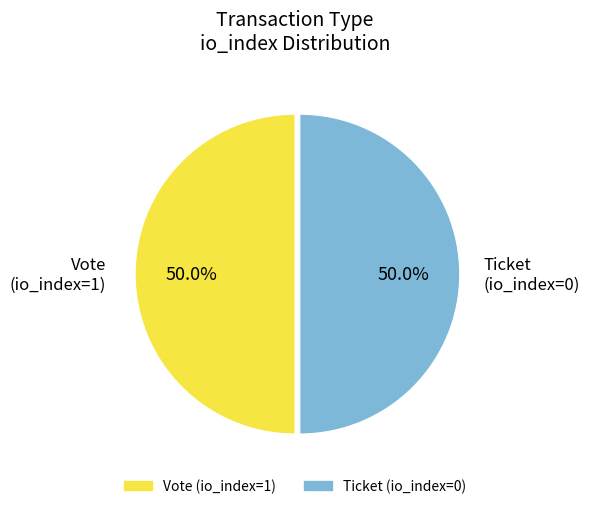

Combined, do Ticket (io_index=0) and Vote (io_index=1) account for over 50%?

Yes